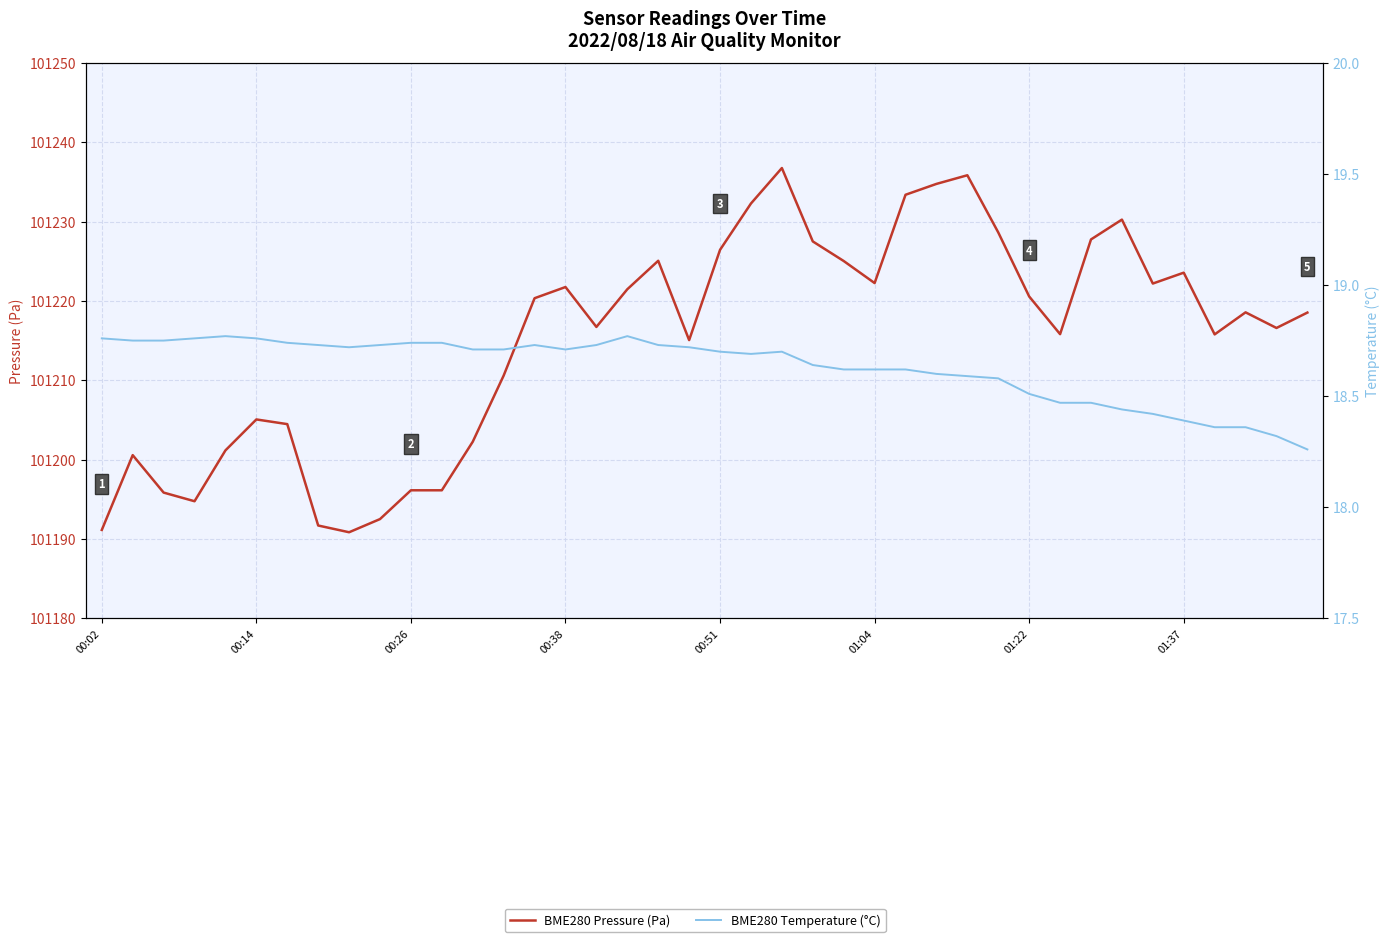

True or false: BME280 Pressure (Pa) and BME280 Temperature (°C) intersect in this chart.

False